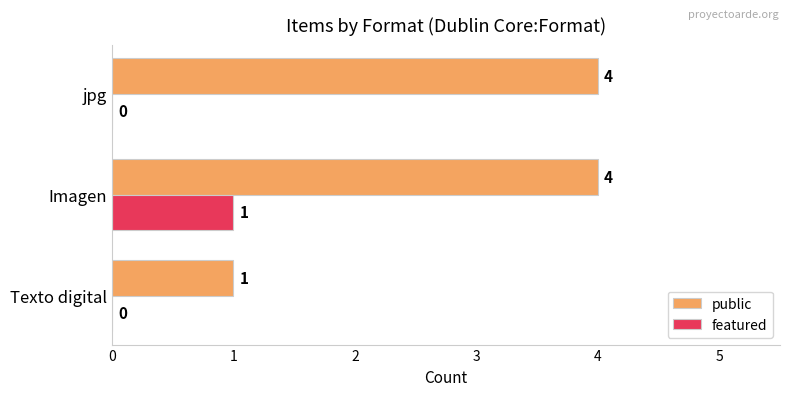

What are all the series names shown in the legend?

public, featured